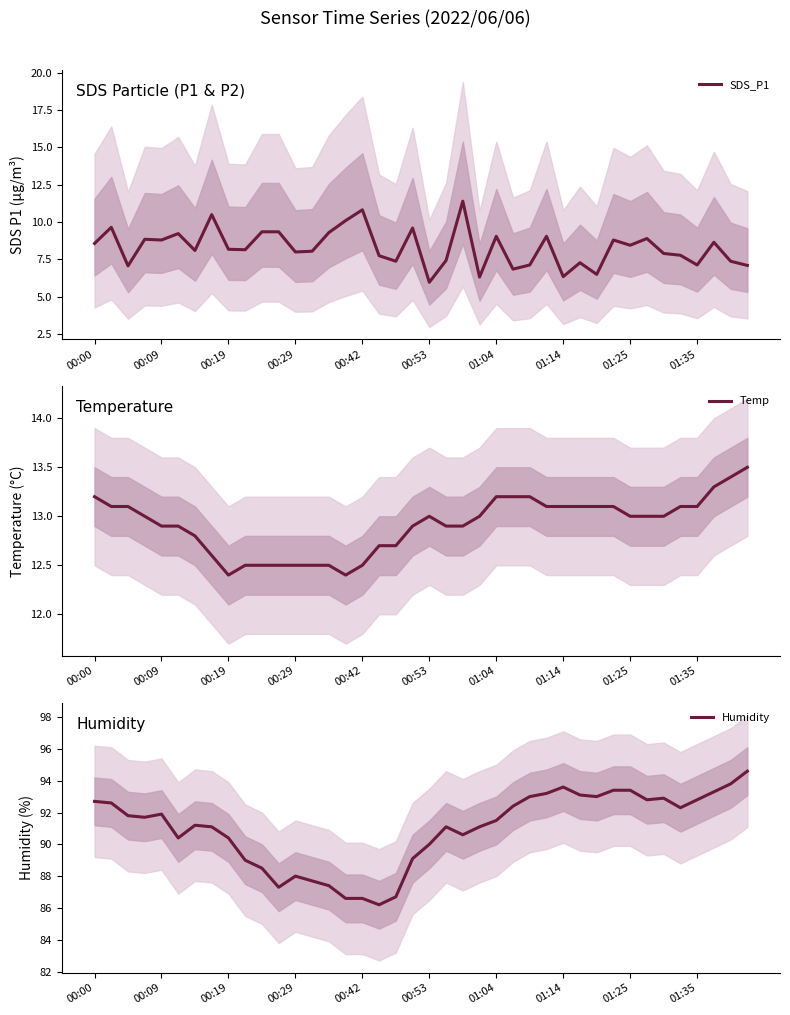

What is the average value of the Temp series?

12.9